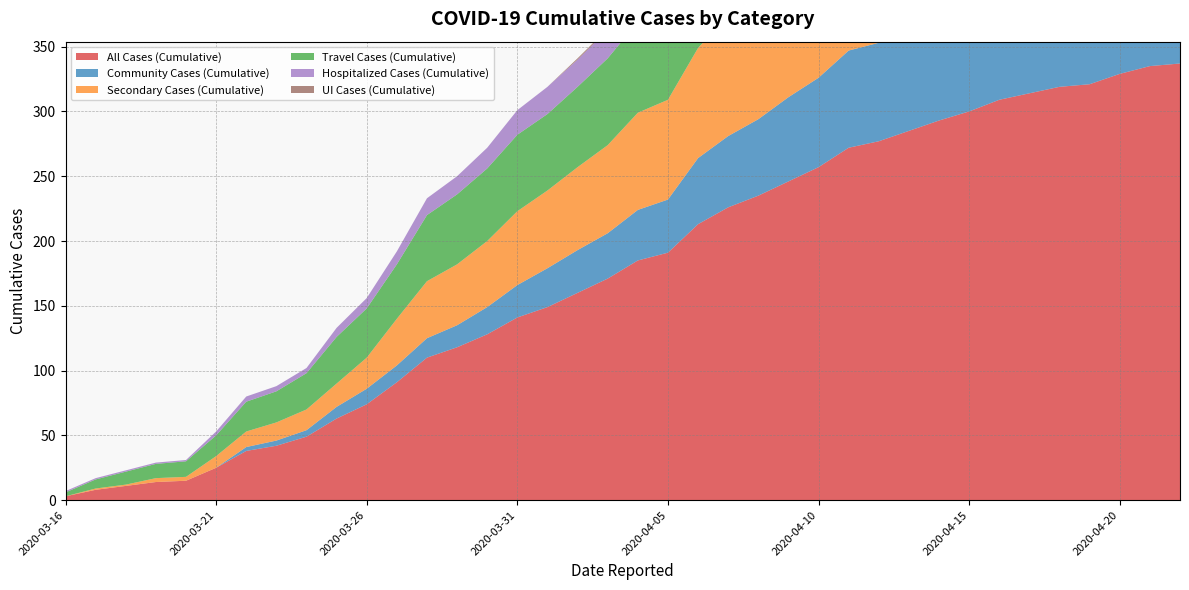

Reading right to left, transcribe all the data shown in this chart.

All Cases (Cumulative): 337	335	329	321	319	314	309	300	293	285	277	272	257	246	235	226	213	191	185	171	160	149	141	128	118	110	91	74	63	49	42	38	25	15	14	11	8	3
Community Cases (Cumulative): 92	92	91	89	87	86	83	82	80	79	76	75	69	65	59	55	51	41	39	35	33	30	25	21	17	15	13	12	9	5	4	3	0	0	0	0	0	0
Secondary Cases (Cumulative): 153	151	146	140	140	137	136	128	124	118	114	113	106	100	96	93	85	77	75	68	64	60	57	51	47	44	36	24	18	16	14	12	9	3	3	1	1	0
Travel Cases (Cumulative): 91	91	91	91	91	90	89	89	88	87	86	83	81	80	79	77	76	72	70	67	62	59	59	56	54	51	42	38	36	28	24	23	16	12	11	10	7	3
Hospitalized Cases (Cumulative): 35	35	35	35	35	35	35	35	34	33	33	33	33	33	32	30	26	26	24	22	21	21	19	16	14	13	10	8	7	4	4	4	3	1	1	1	1	1
UI Cases (Cumulative): 1	1	1	1	1	1	1	1	1	1	1	1	1	1	1	1	1	1	1	1	1	0	0	0	0	0	0	0	0	0	0	0	0	0	0	0	0	0